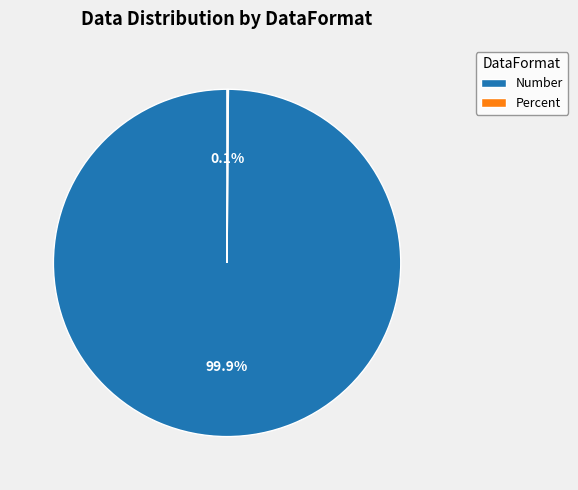

How much of the chart is everything except Number?

0.1%